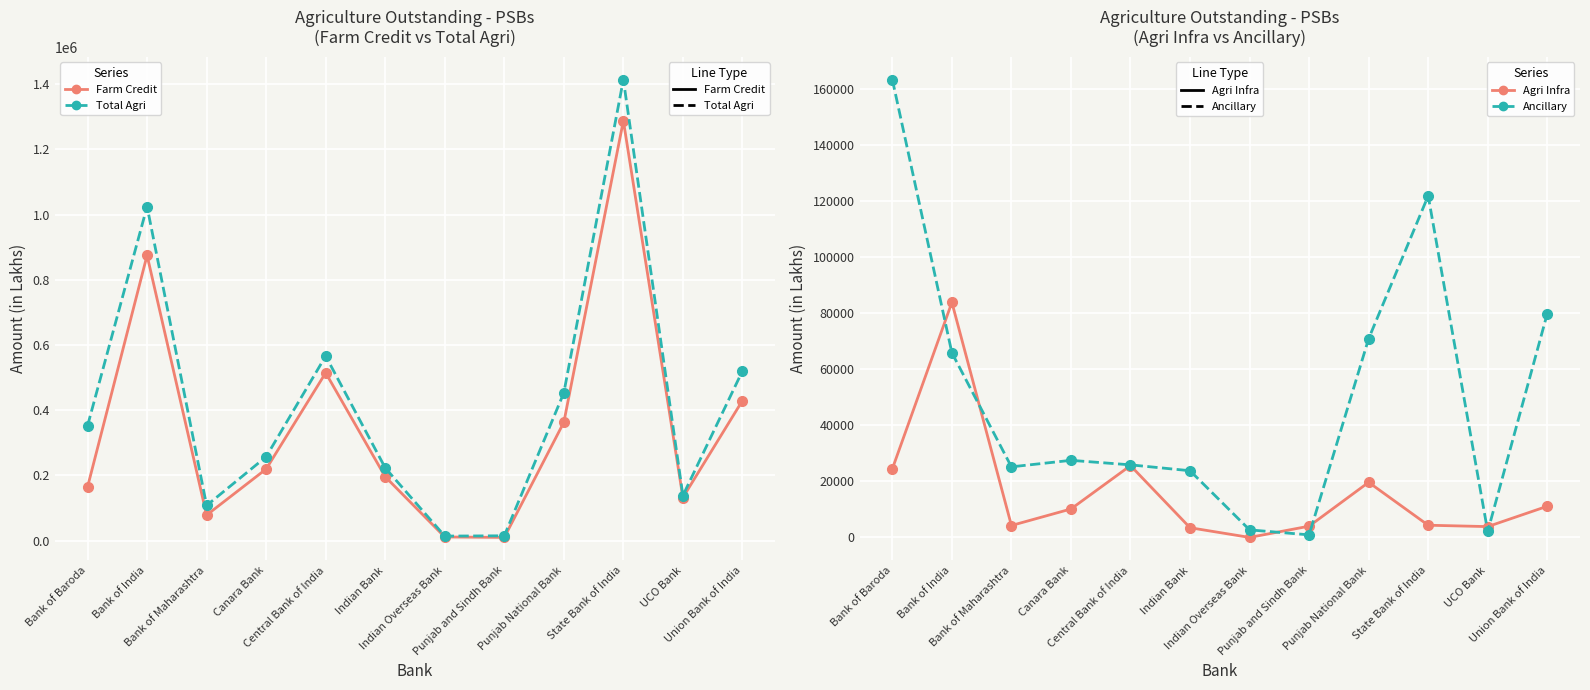

What is the difference between the second highest and minimum values in the Farm Credit Amt (Solid) series?

865382.2